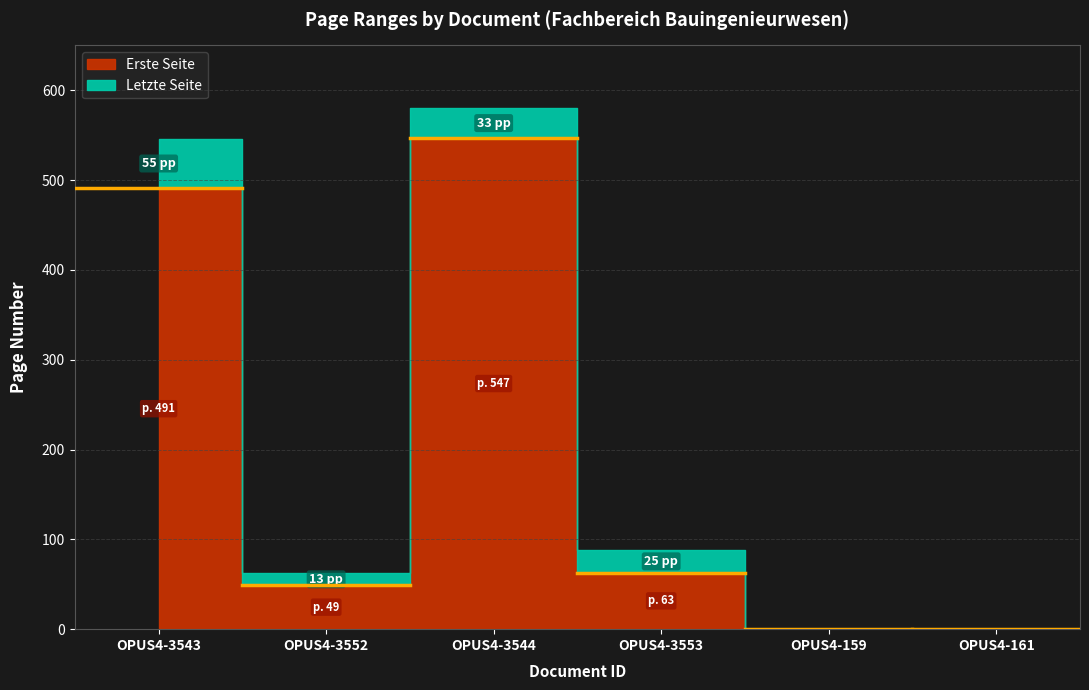

Between OPUS4-3544 and OPUS4-161, which is larger?

OPUS4-3544